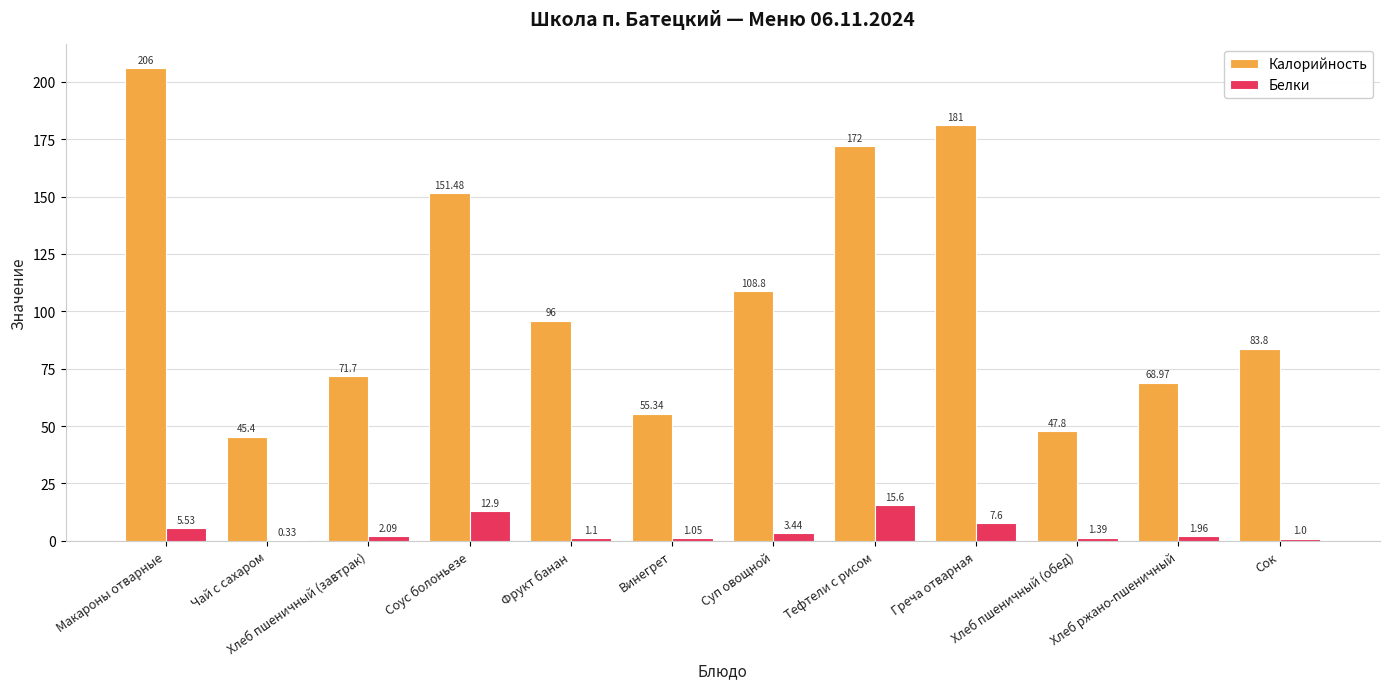

How many categories are shown in the chart?

12